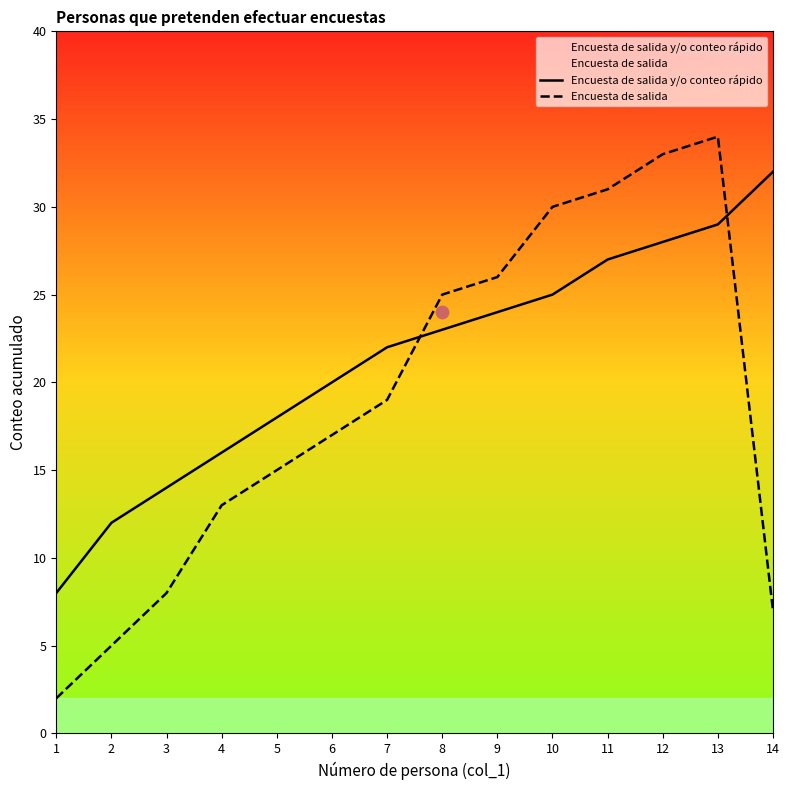

Which series has the largest total across all categories?

Encuesta de salida y/o conteo rápido